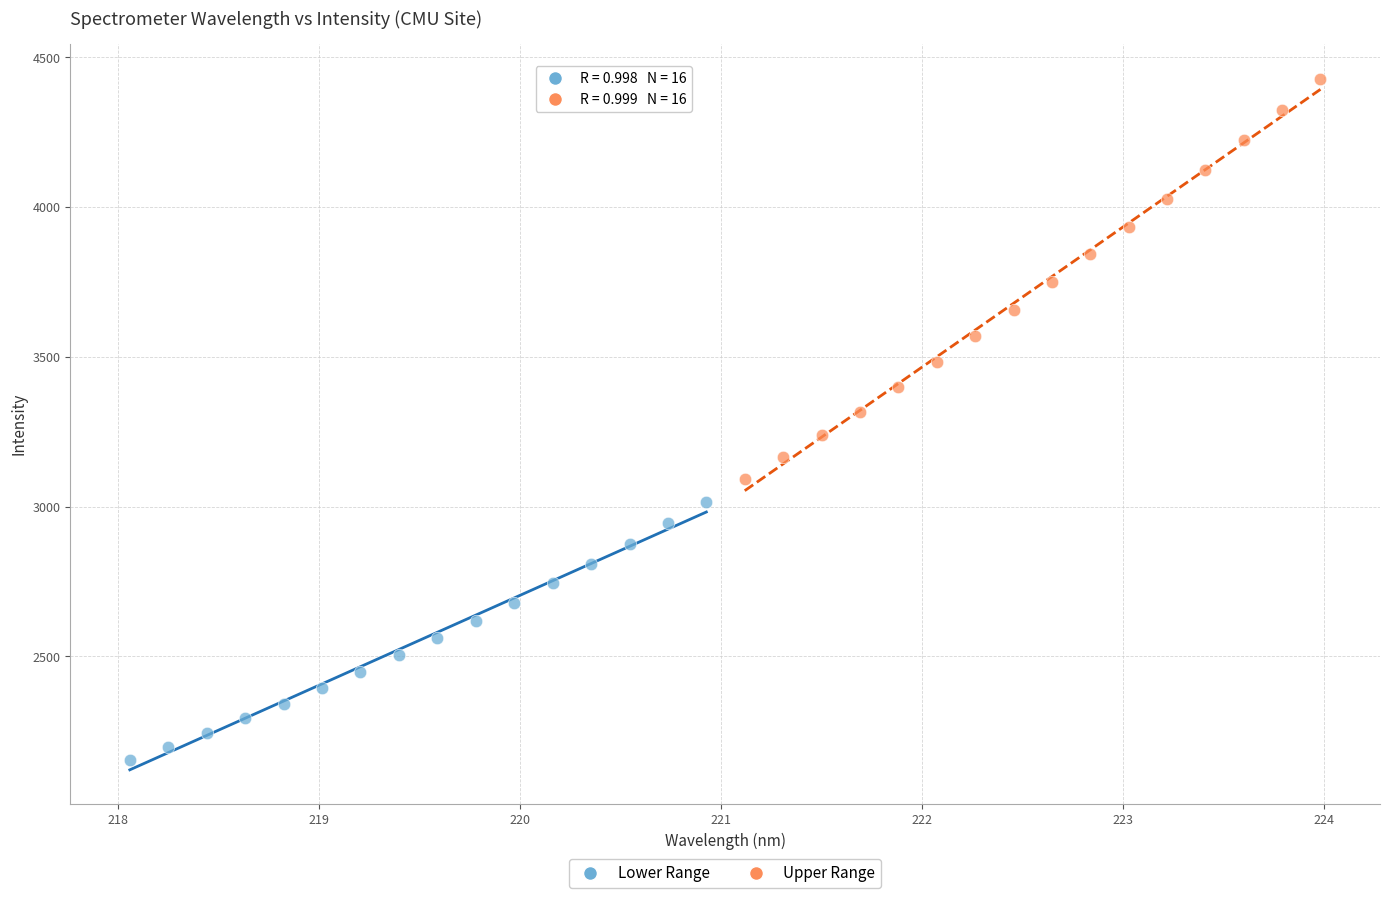

What are all the series names shown in the legend?

Lower Range, Upper Range